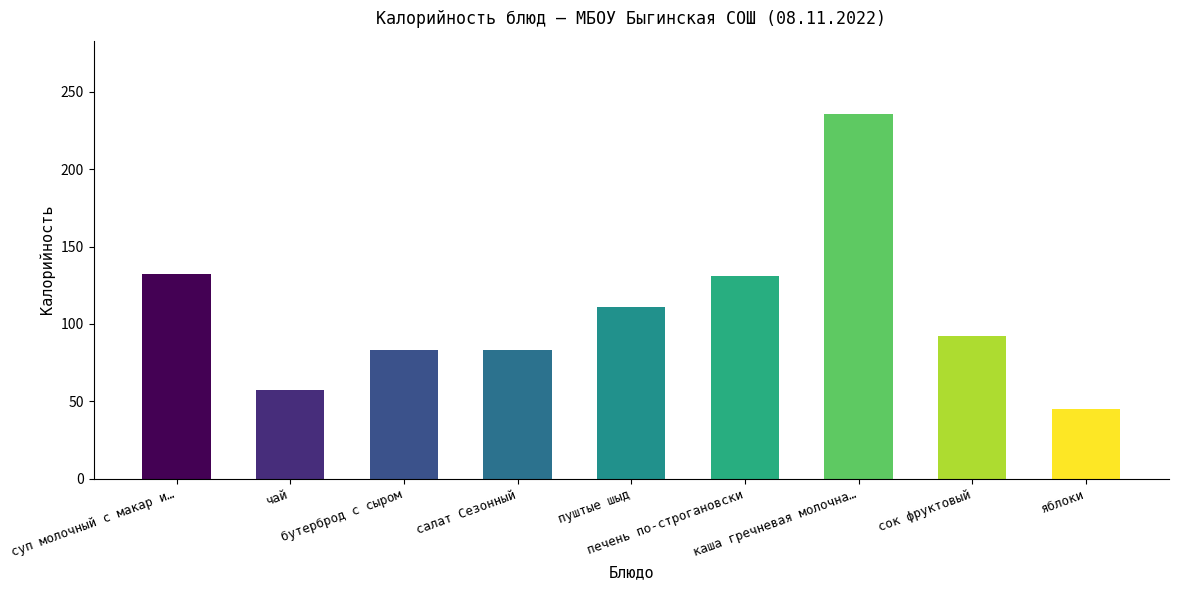

How many bars are there in total?

9